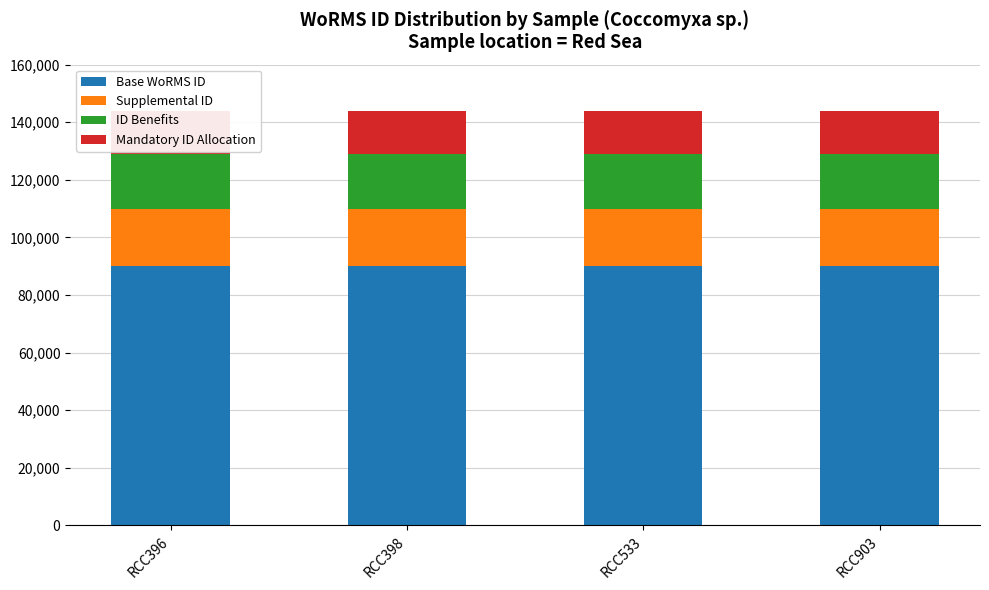

Reading left to right, extract all data points from this chart.

Base WoRMS ID: 90000	90000	90000	90000
Supplemental ID: 20000	20000	20000	20000
ID Benefits: 18947	18947	18947	18947
Mandatory ID Allocation: 15000	15000	15000	15000